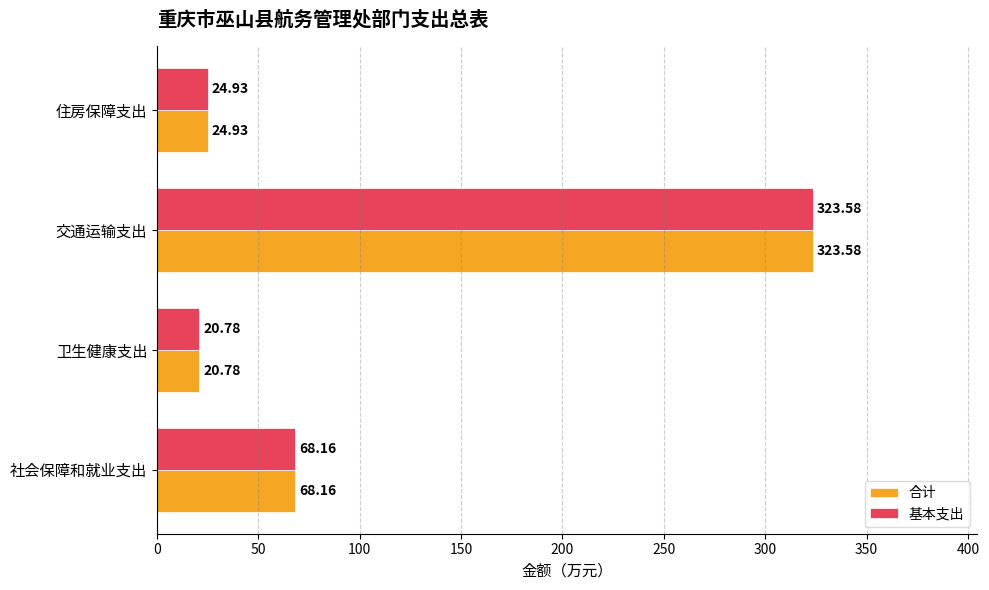

Which category has the highest value across all series?

交通运输支出